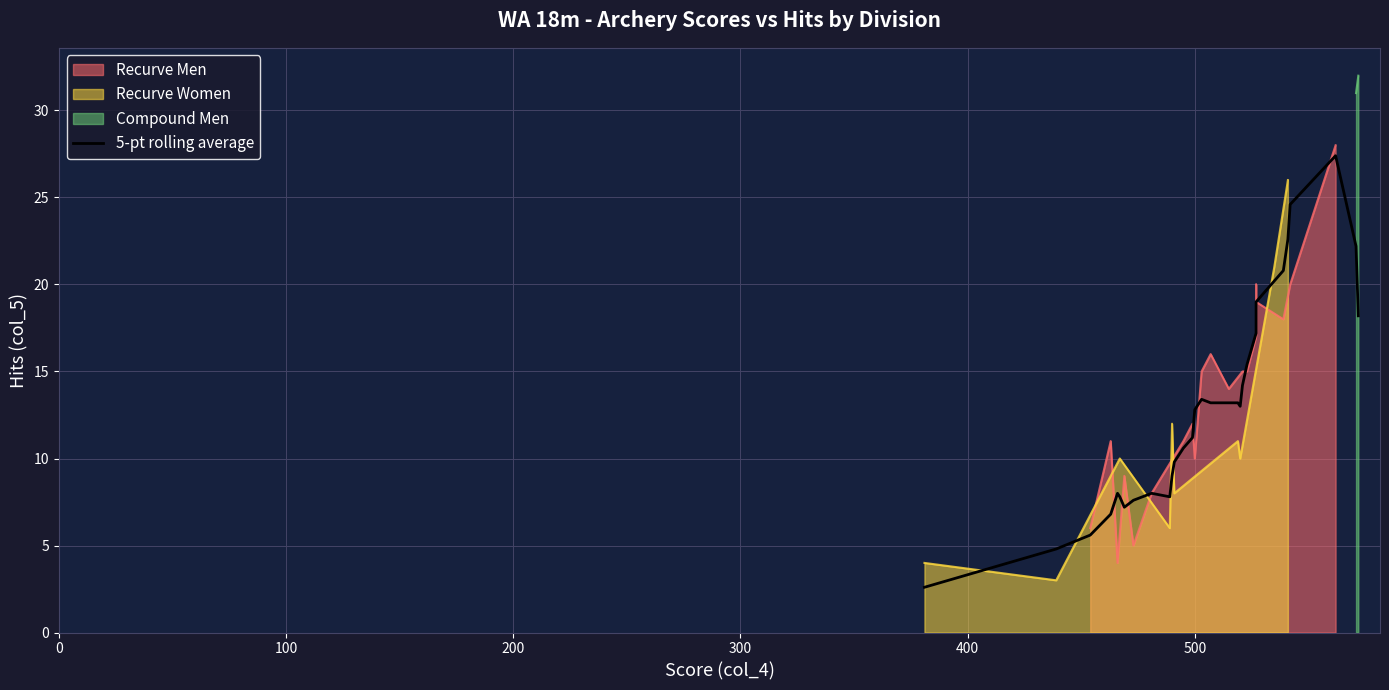

What is the smallest value displayed?

2.6